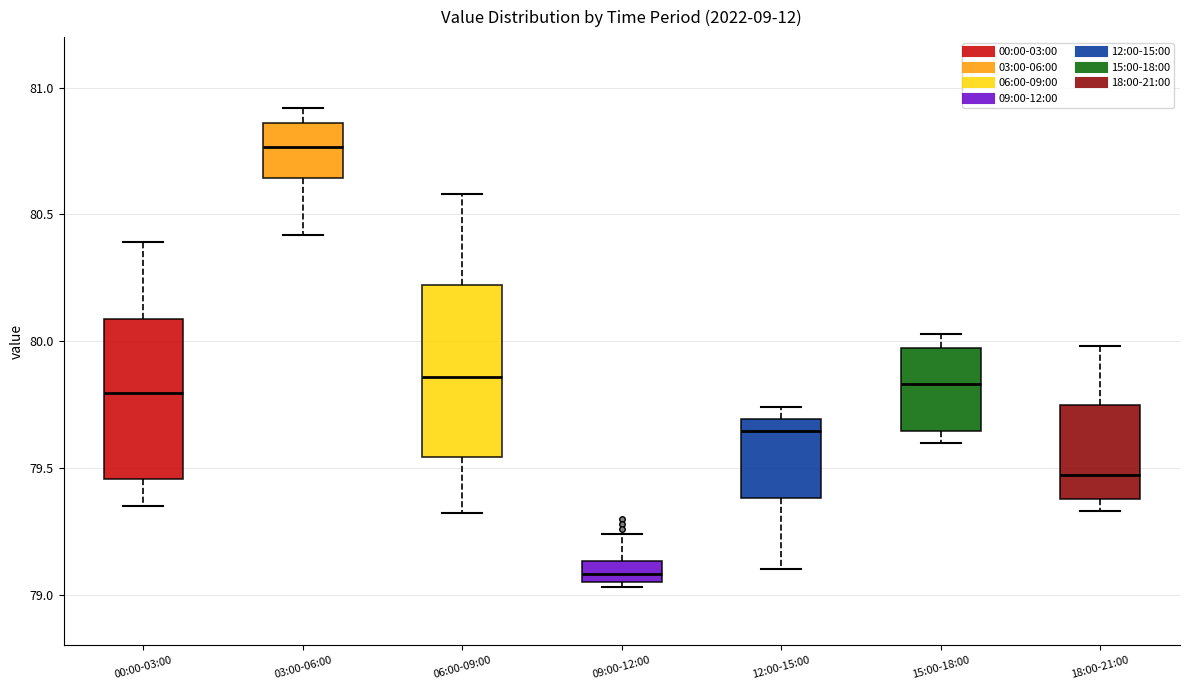

Where is the lower edge of the box for 06:00-09:00 on the y-axis? The values are not printed on the chart, so give them approximately, as read against the axis.

79.55